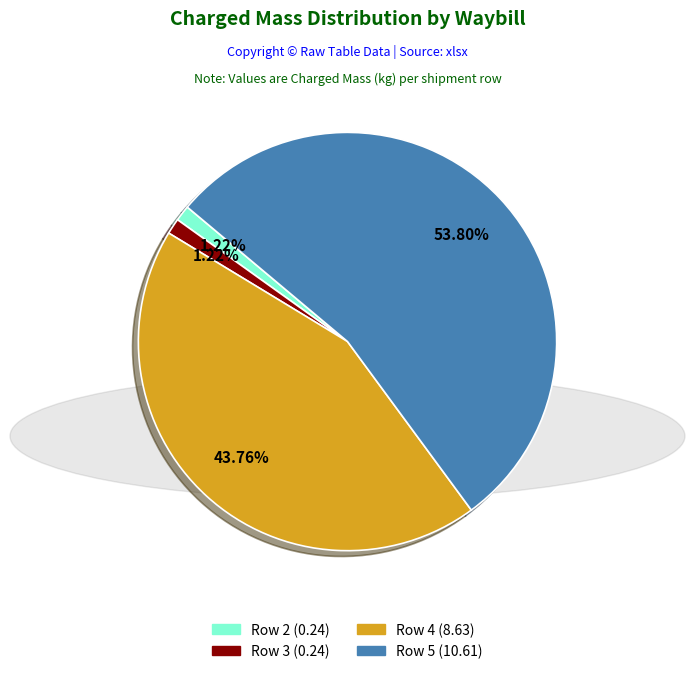

Do Row 5 (10.61) and Row 3 (0.24) together represent more than half of the pie?

Yes